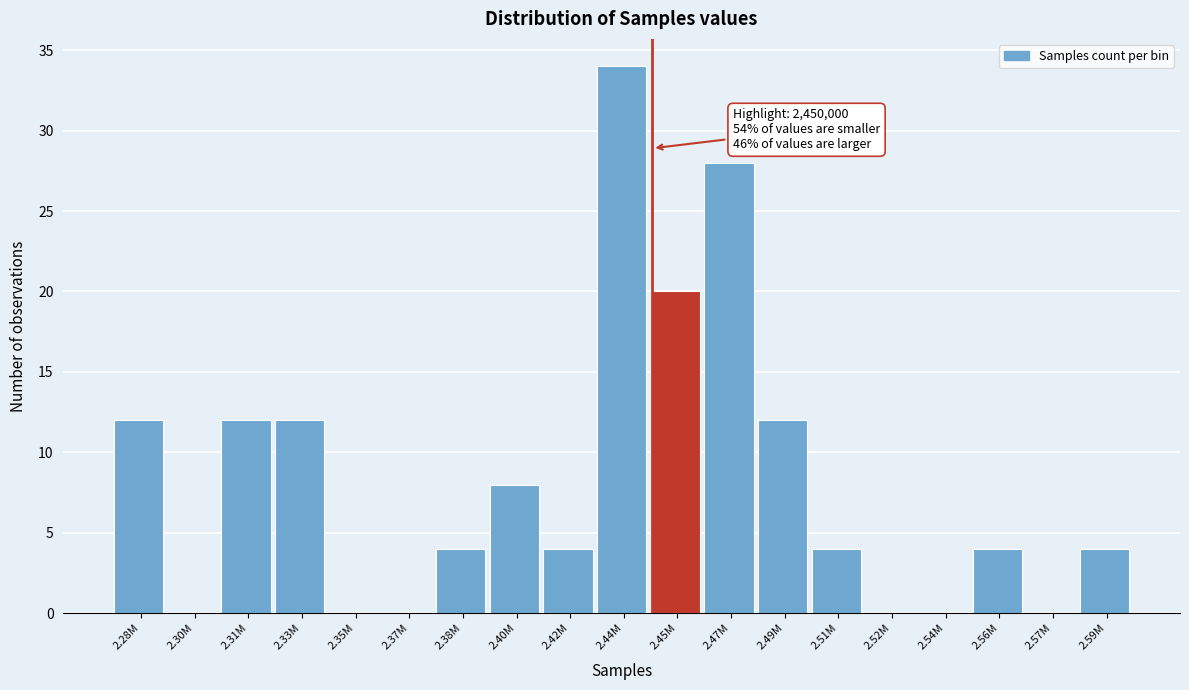

Reading left to right, what are all the values shown in this chart?

2.28M=12	2.30M=0	2.31M=12	2.33M=12	2.35M=0	2.37M=0	2.38M=4	2.40M=8	2.42M=4	2.44M=34	2.45M=20	2.47M=28	2.49M=12	2.51M=4	2.52M=0	2.54M=0	2.56M=4	2.57M=0	2.59M=4